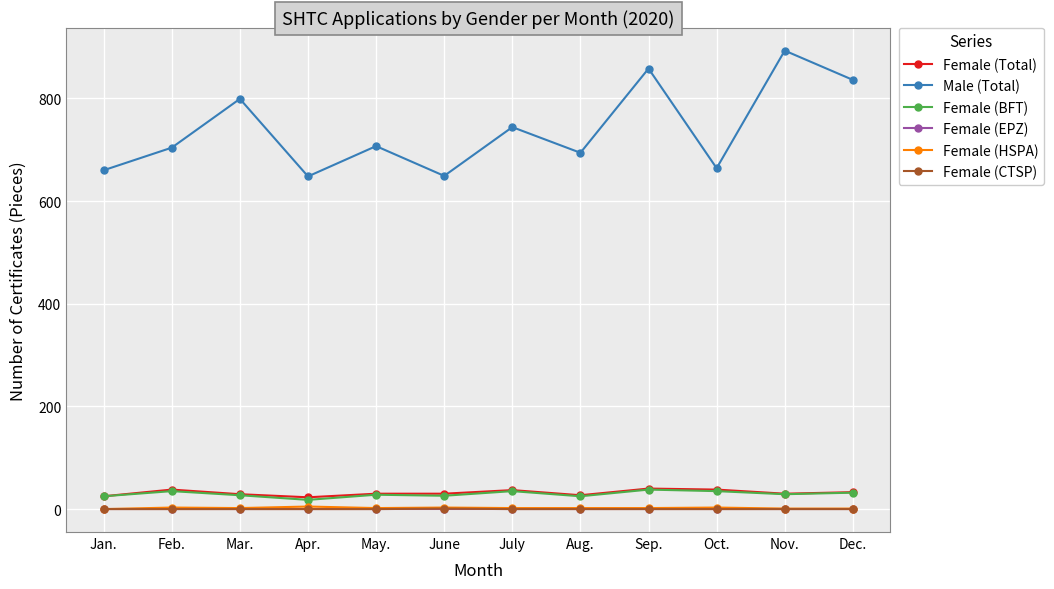

Where is the first local maximum for Female (Total)?

Feb.